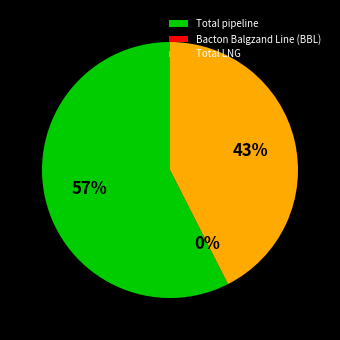

Which slice is the largest?

Total pipeline